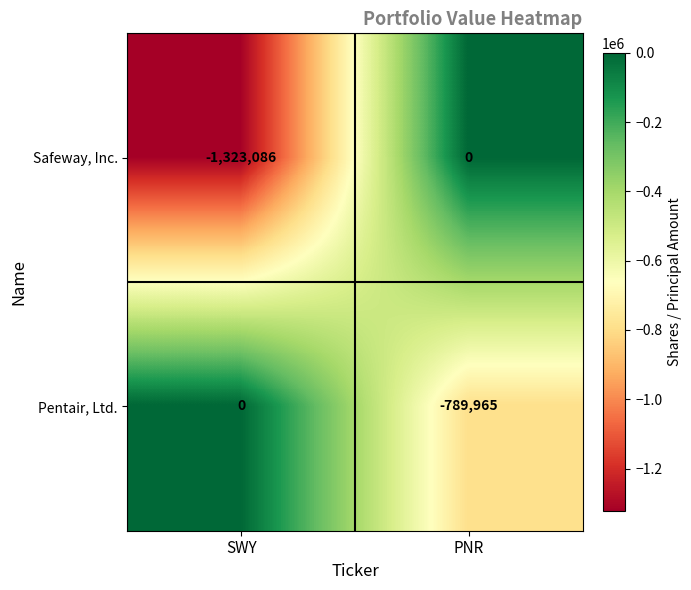

Which series changed the most between SWY and PNR?

Safeway, Inc.